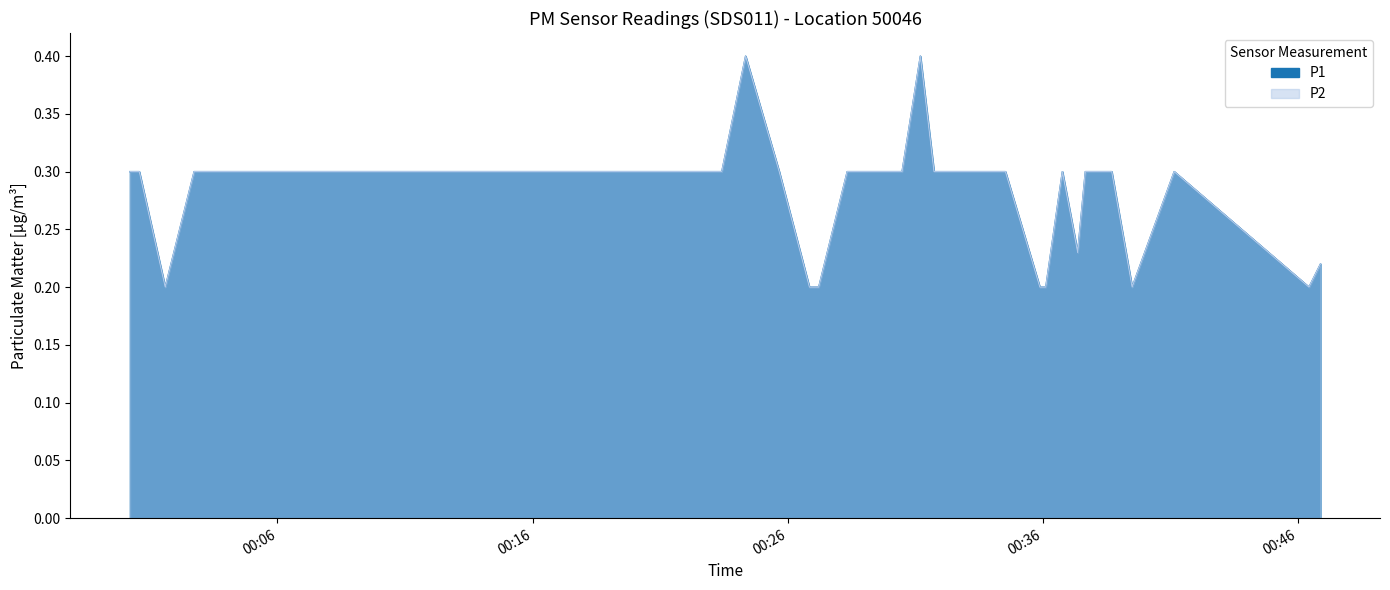

True or false: P2 has more than 1 interior local peaks.

True